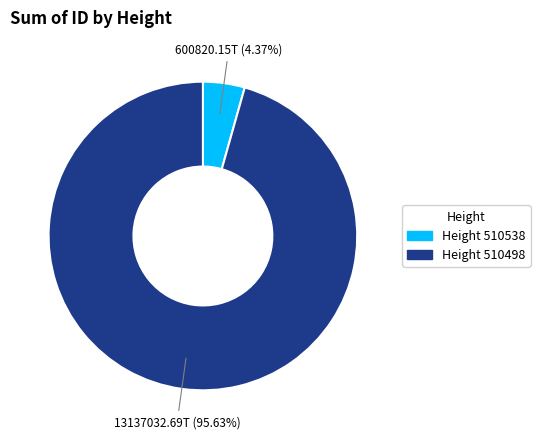

How many segments does this pie chart have?

2